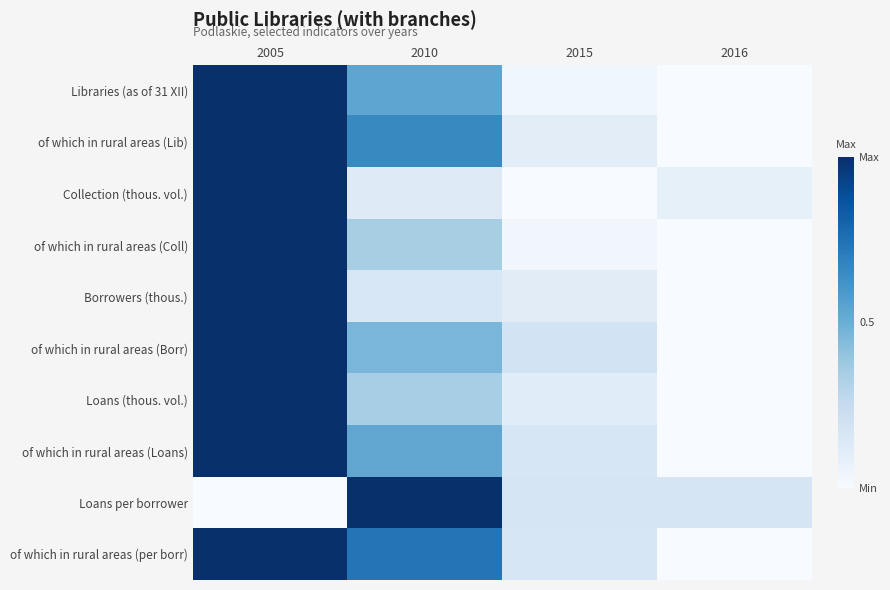

Between 2015 and 2016, which series saw the biggest shift?

of which in rural areas (Borr)